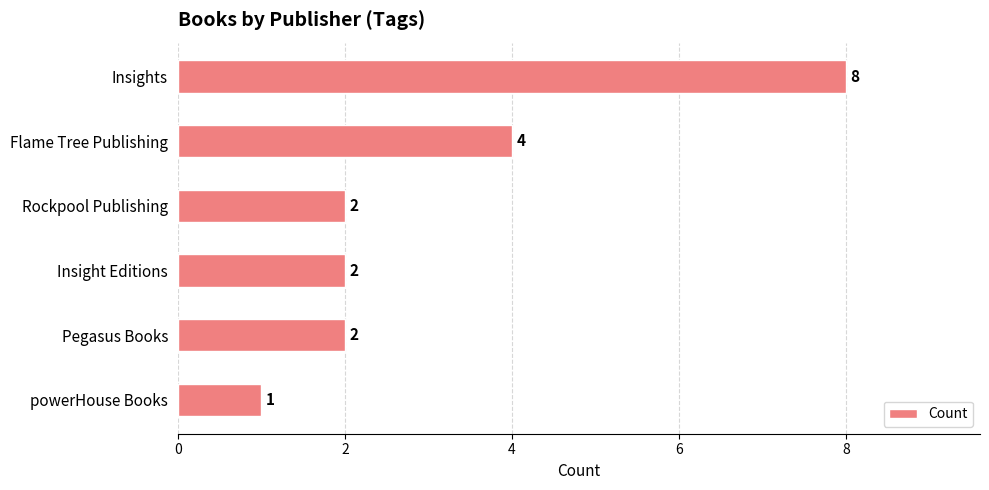

What is the average value?

3